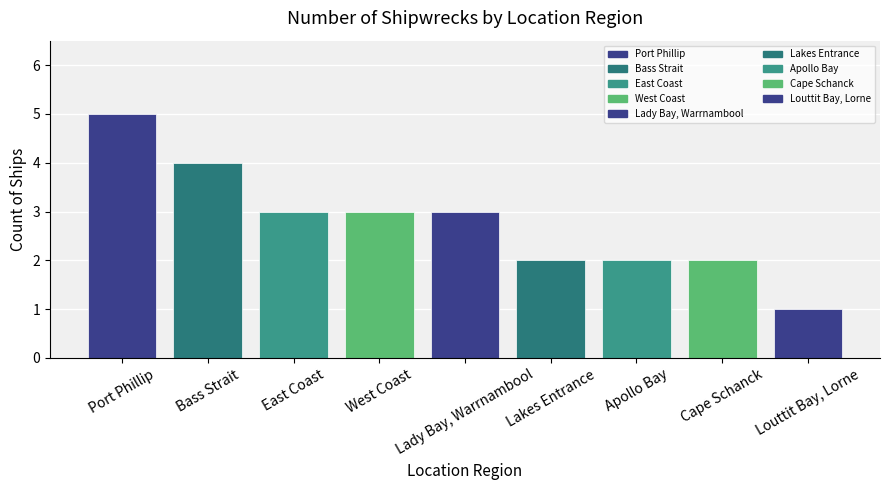

Reading left to right, list all the values displayed in this chart.

5	4	3	3	3	2	2	2	1